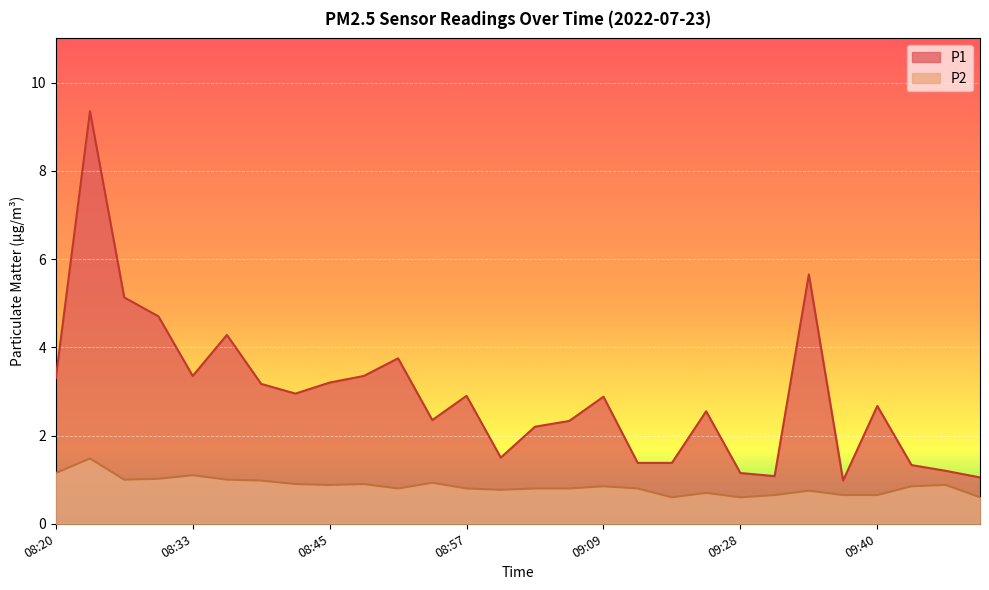

Is it true that P1 equals 3.2 at 08:45?

True